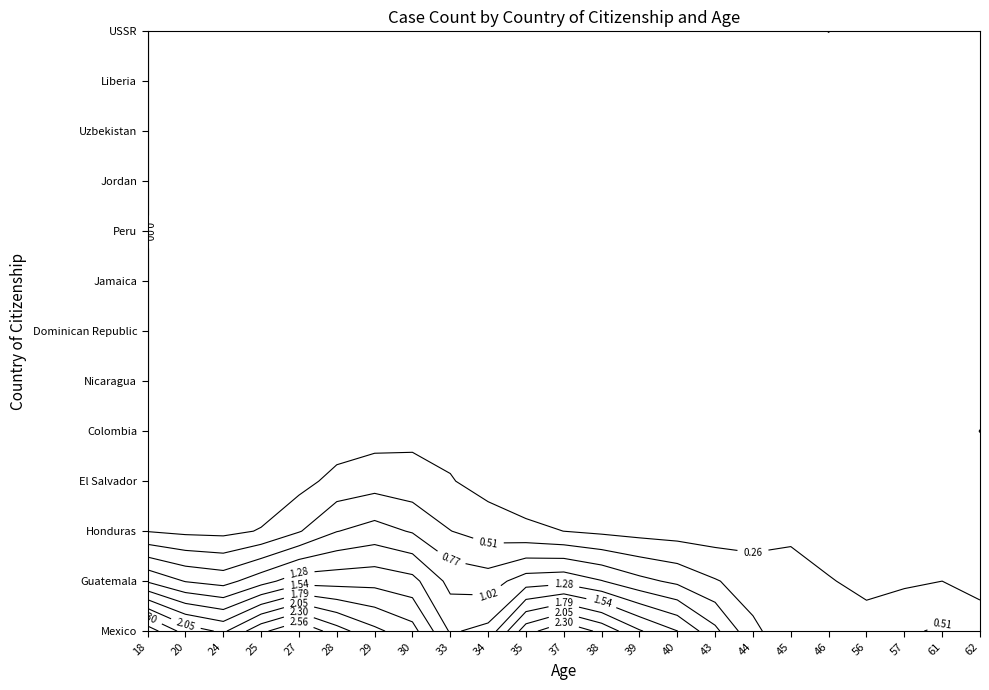

Between 20 and 38, which series saw the biggest shift?

Mexico